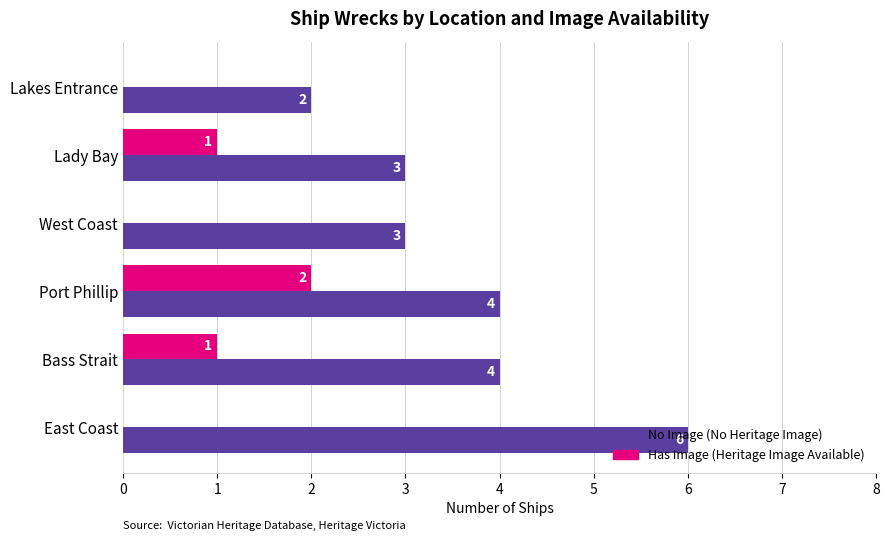

What are all the series names shown in the legend?

No Image (No Heritage Image), Has Image (Heritage Image Available)